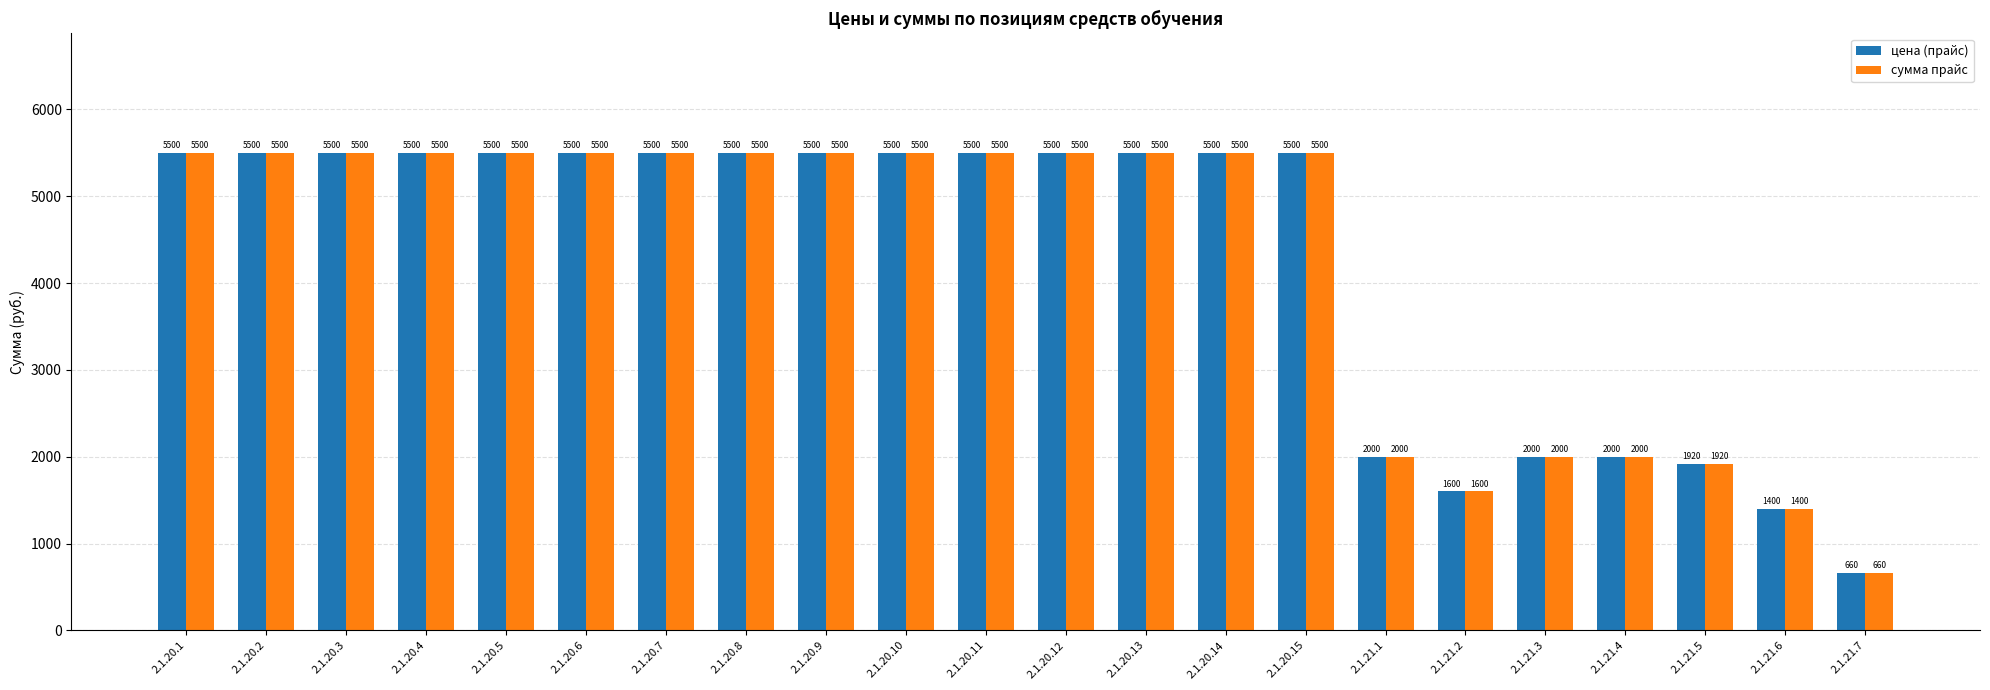

At how many categories does at least one series exceed 5287?

15